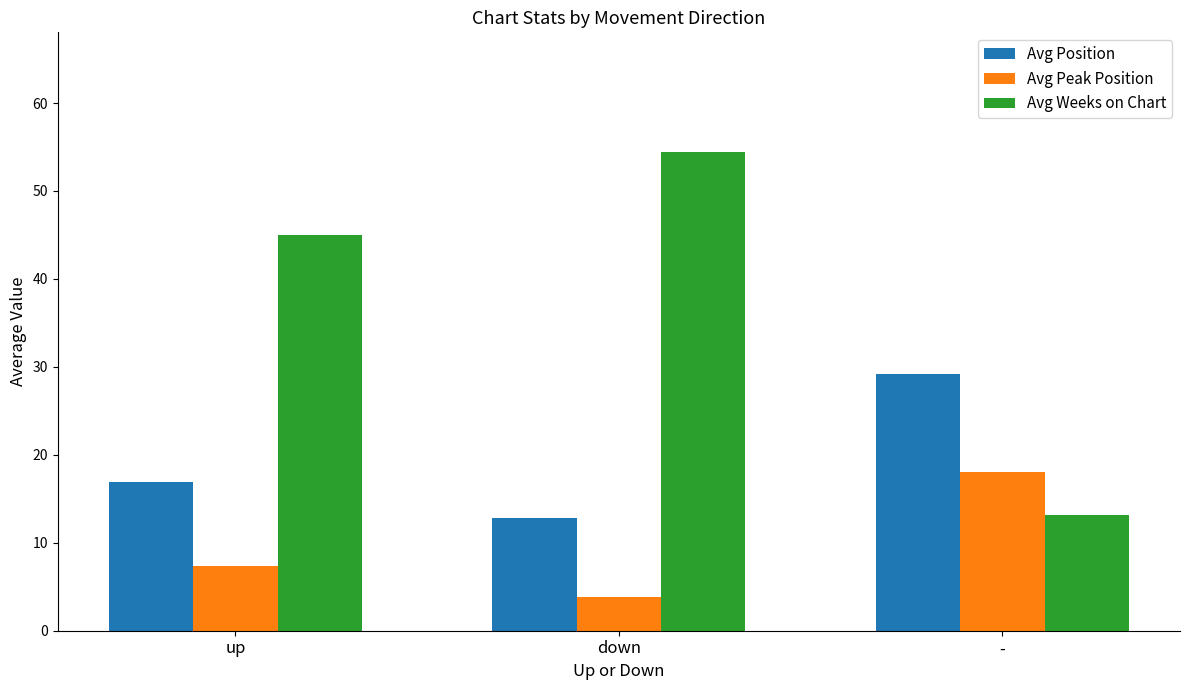

The Avg Position series shows 12.9 at down. True or false?

True